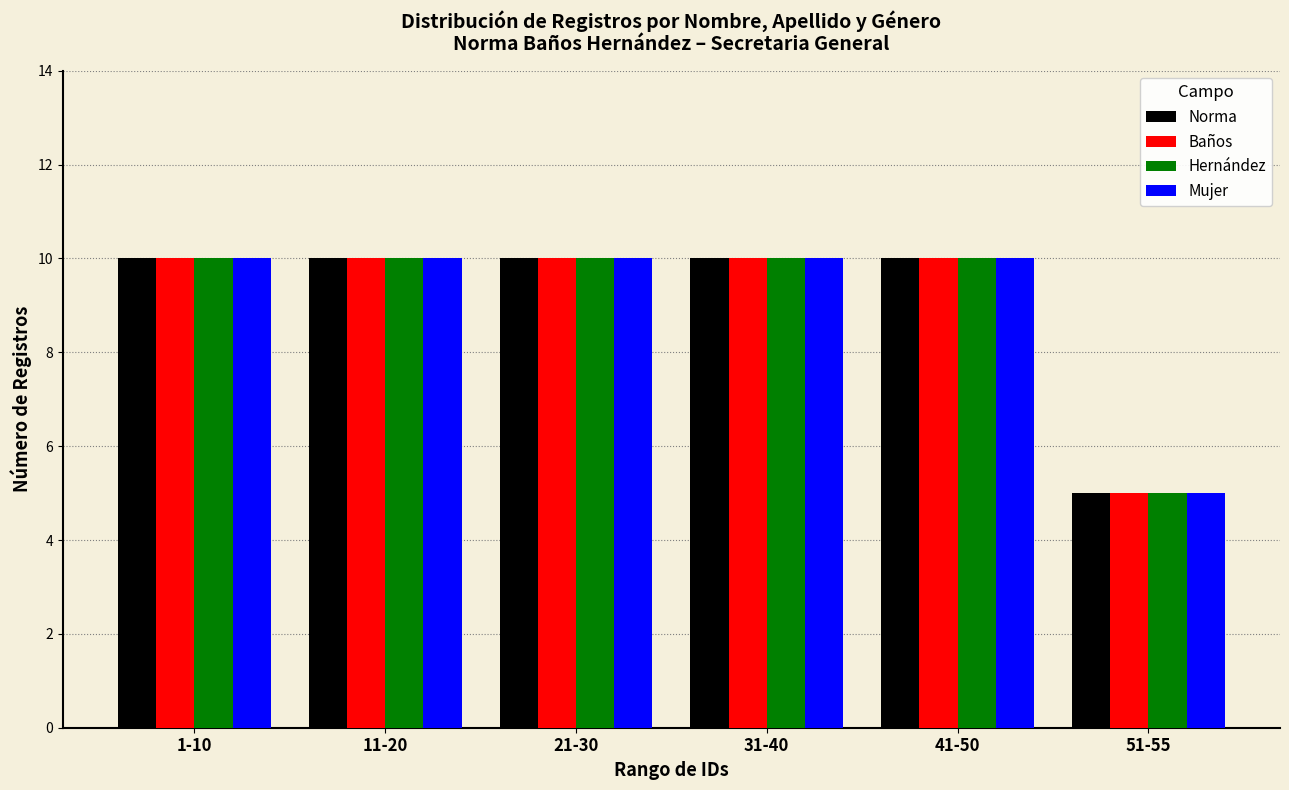

What is the value of the Baños bar at the 1st from the left?

10